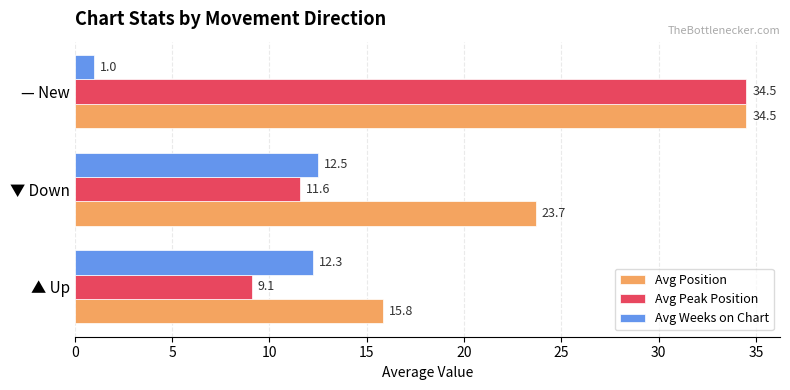

At ▼ Down, list the series in order from largest to smallest.

Avg Position, Avg Weeks on Chart, Avg Peak Position